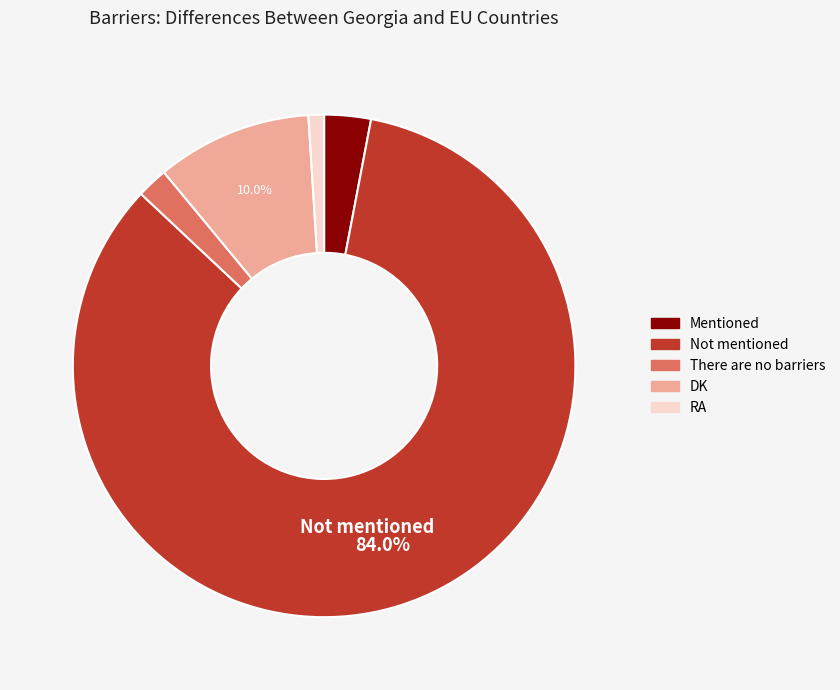

What percentage is the Mentioned slice, to the nearest percent?

3%